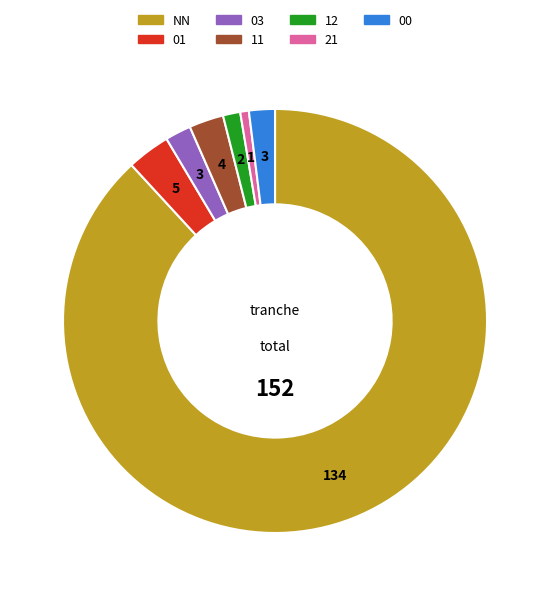

Between 21 and 12, which is larger?

12